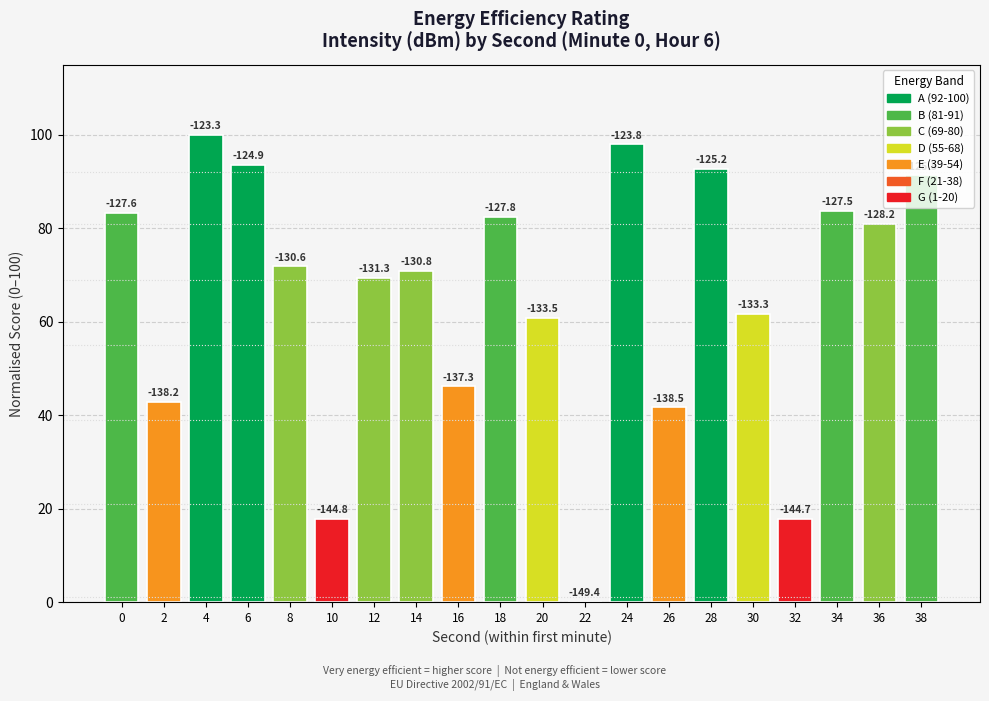

The chart shows a value of 81.8 at 16. True or false?

False